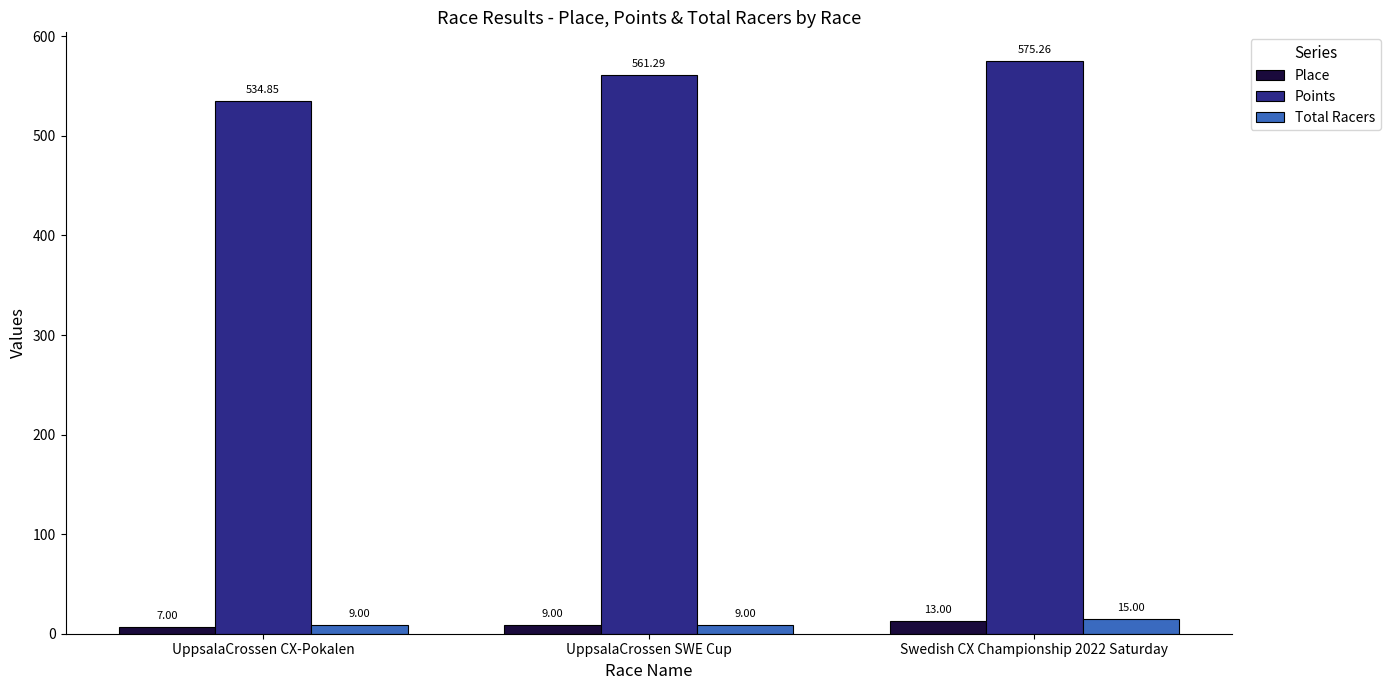

What is the difference between the maximum and minimum values in the Points series?

40.4